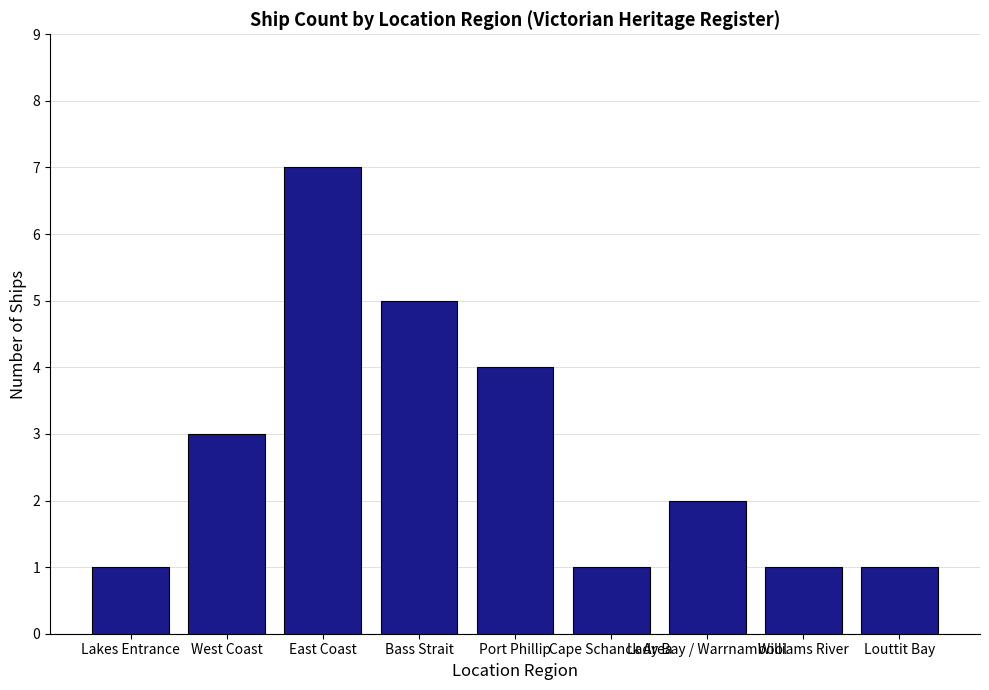

What is the average value?

3